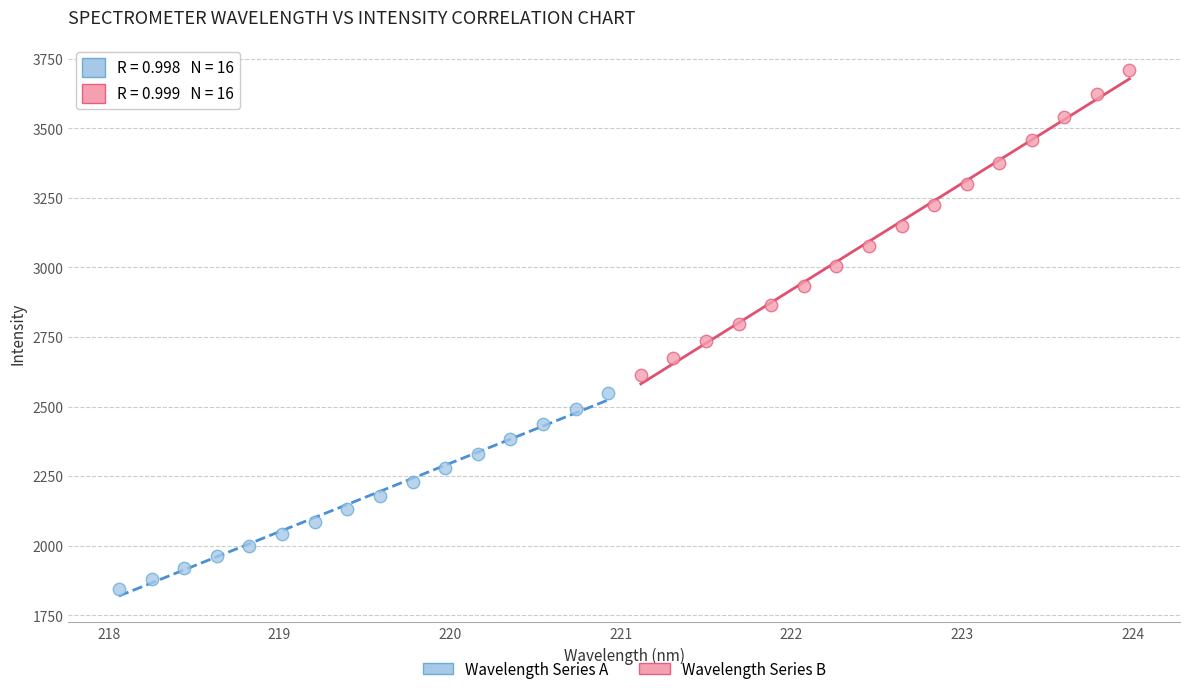

Which series reaches the maximum Y coordinate?

Wavelength Series B